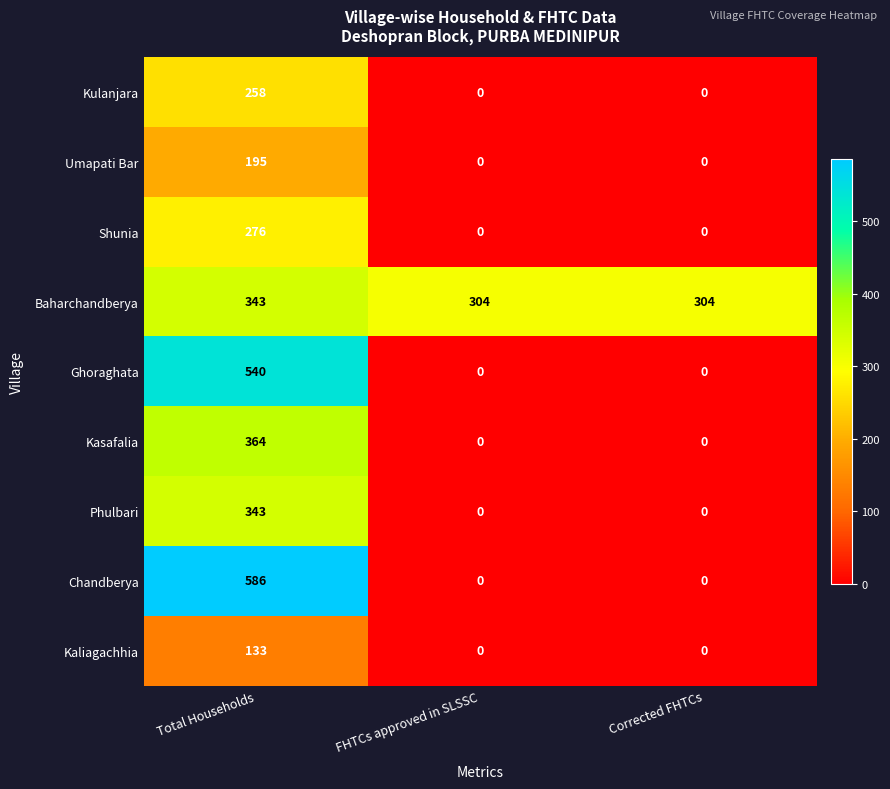

How many Baharchandberya values are between 304 and 343?

3